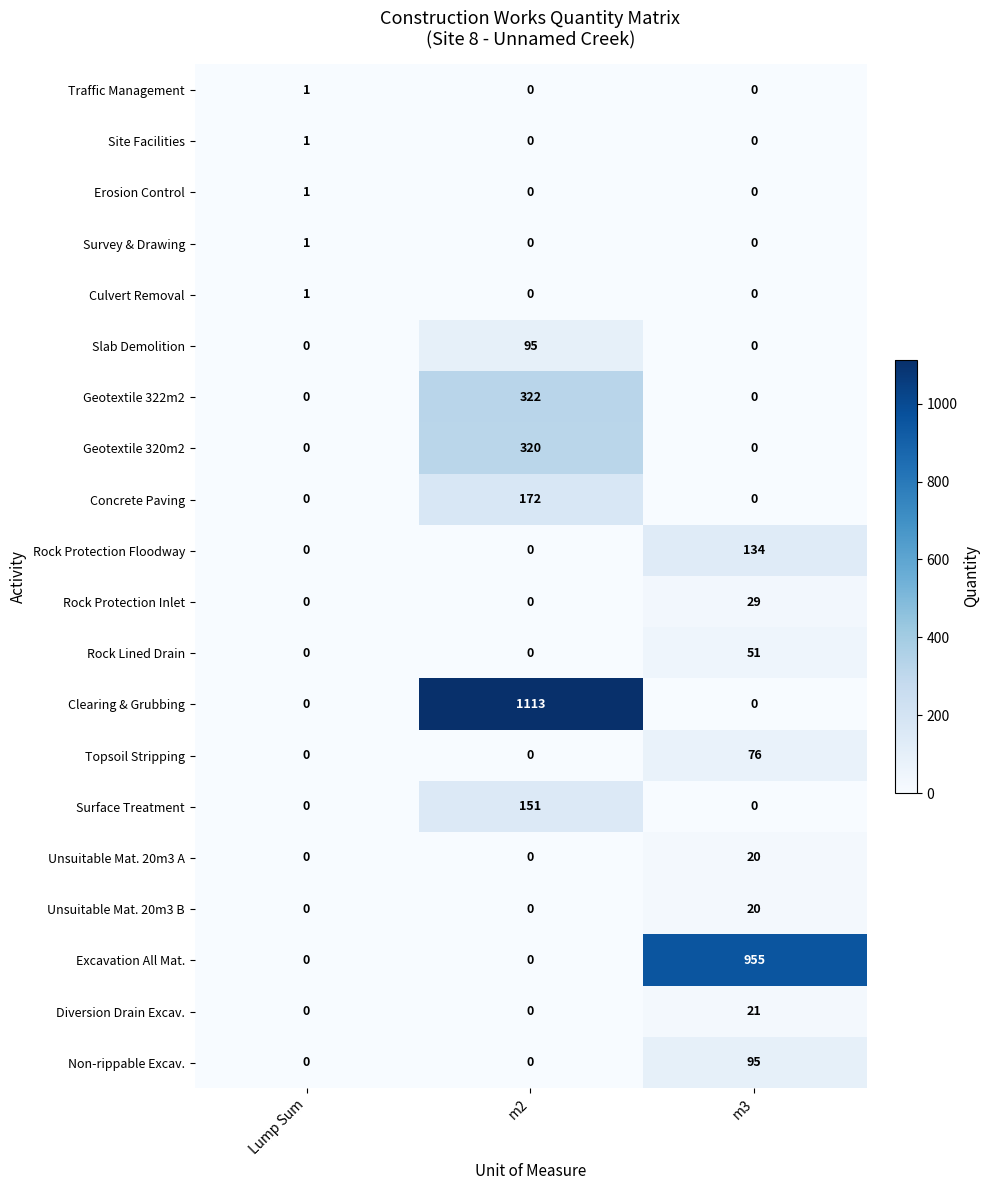

At which category is the sum across all series the highest?

m2